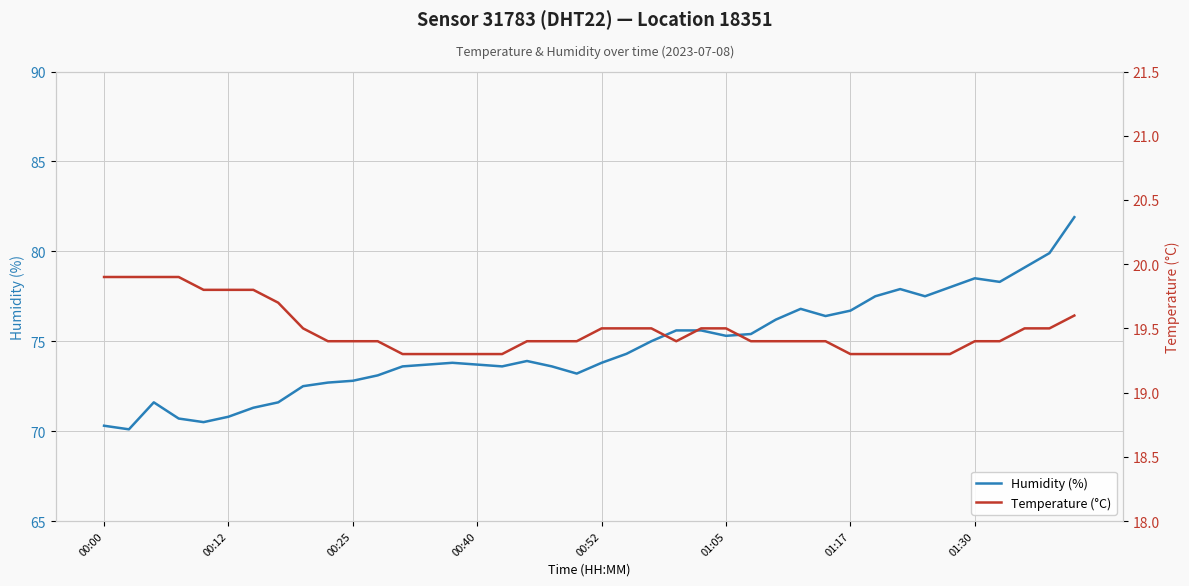

What are all the series names shown in the legend?

humidity, temperature